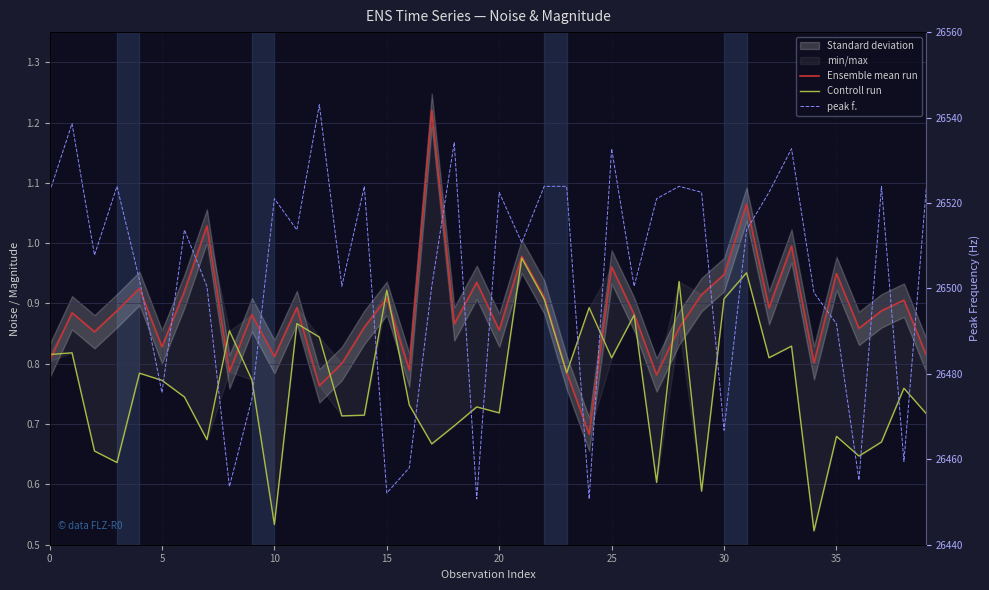

The value of Ensemble mean run at 17 is 1.2. True or false?

True